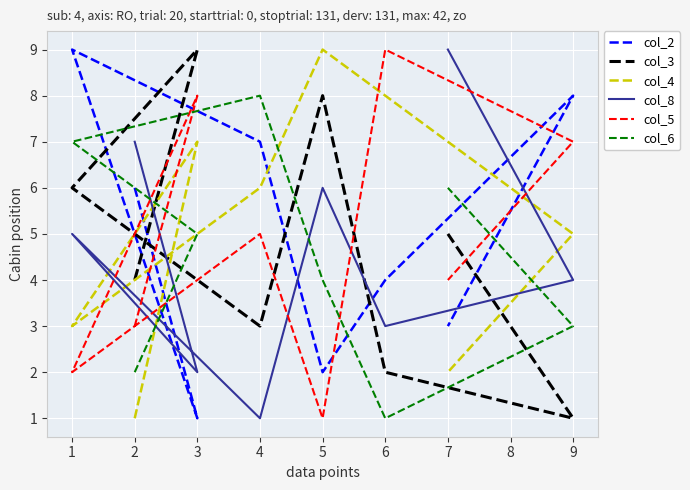

What is the average value of the col_8 series?

5